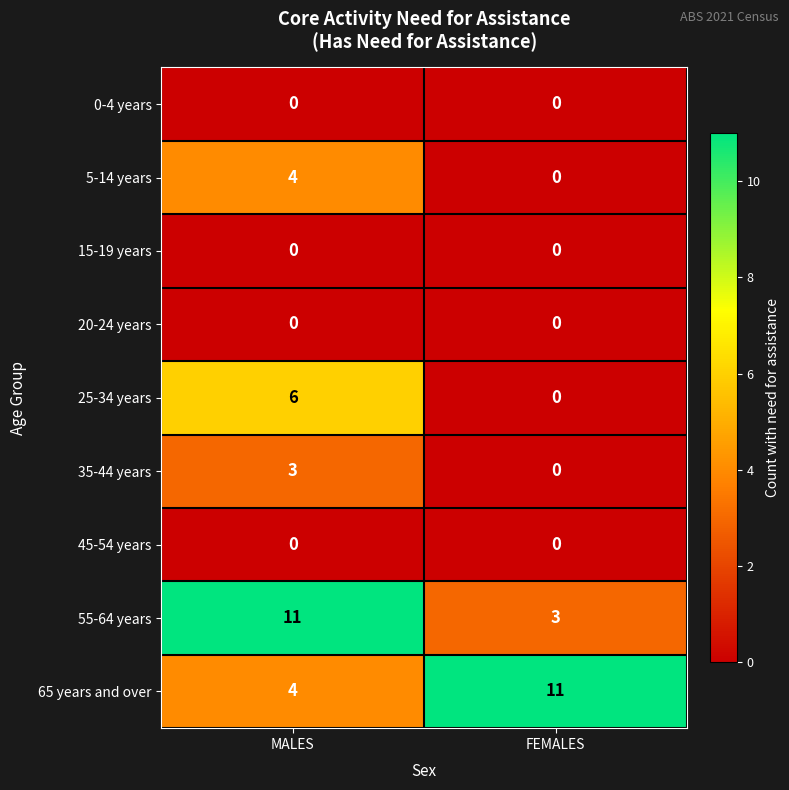

What is the greatest value displayed?

11